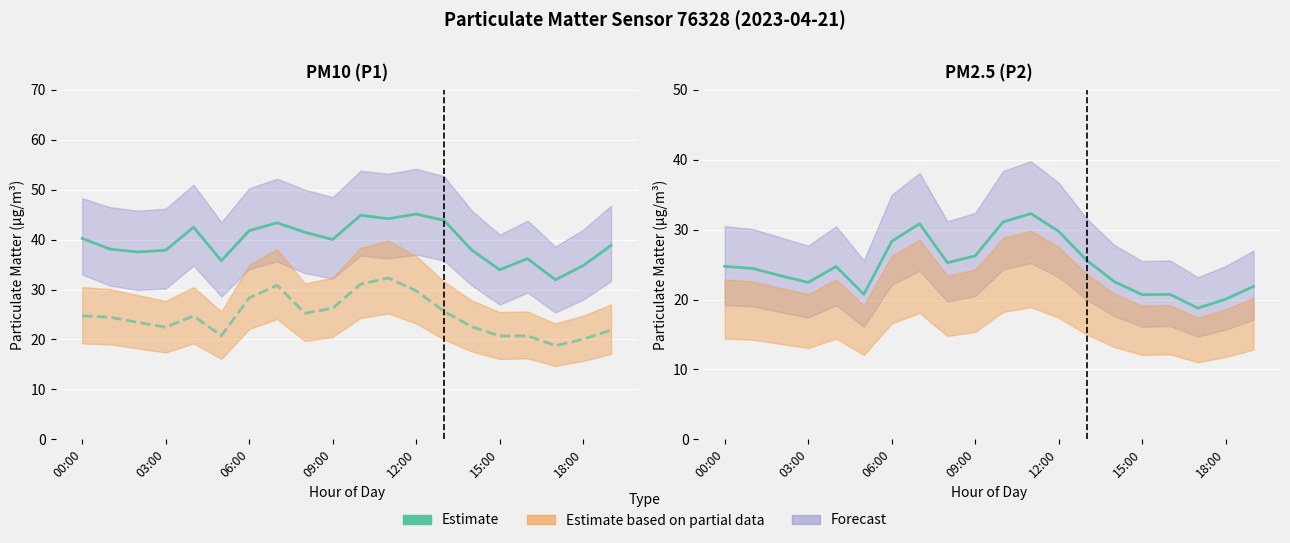

What is the label of the 20th point from the right?

00:00